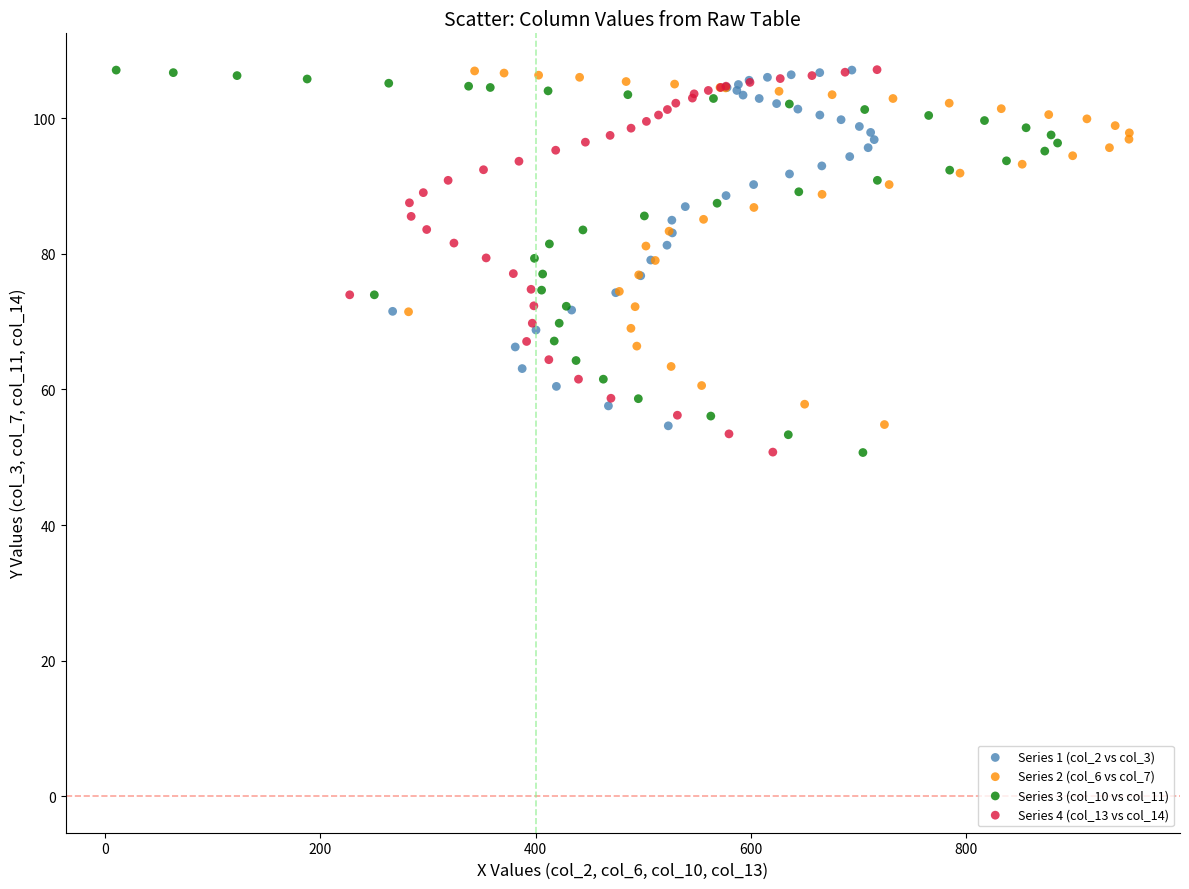

What are all the series names shown in the legend?

Series 1 (col_2 vs col_3), Series 2 (col_6 vs col_7), Series 3 (col_10 vs col_11), Series 4 (col_13 vs col_14)